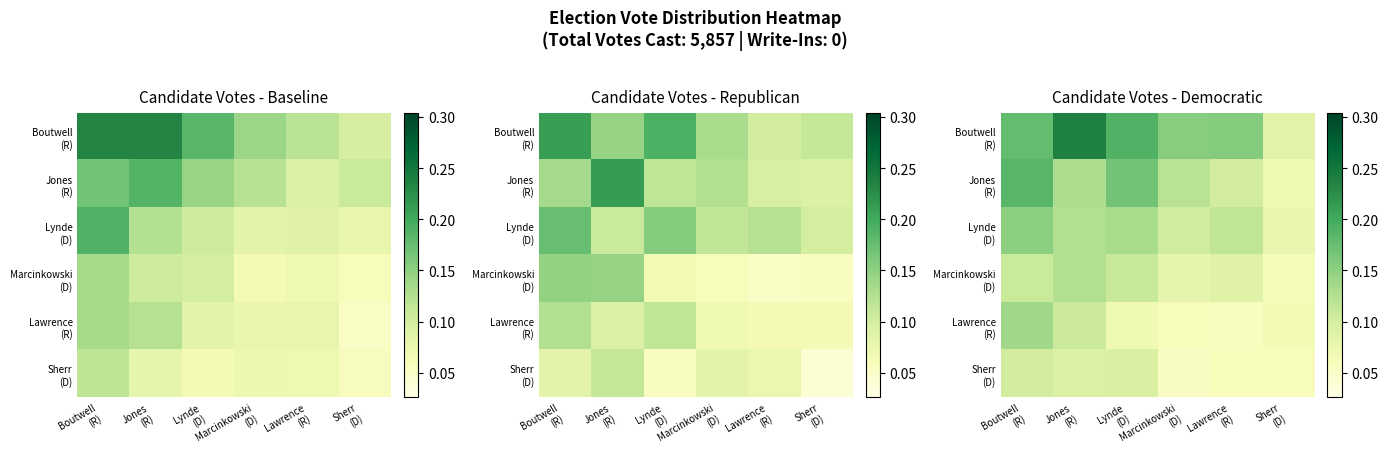

What is the difference between the highest and lowest values at Lawrence
(R)?

0.1